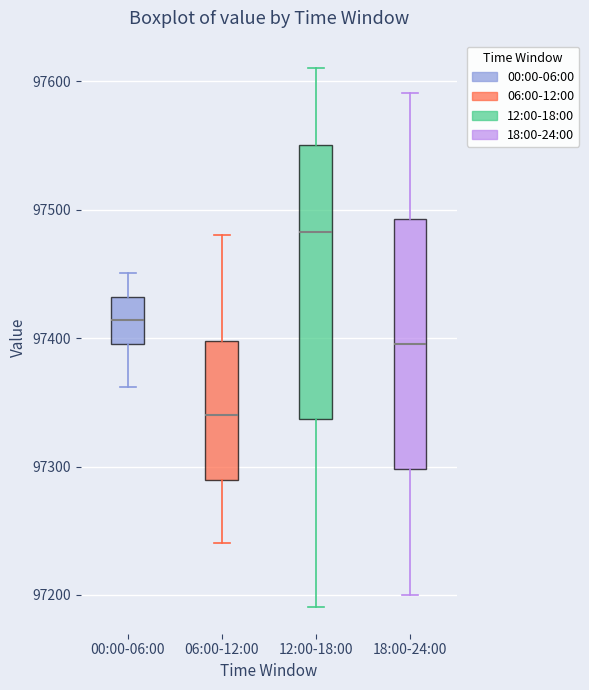

Reading left to right, read every box against the y-axis: the position of its median line, the range the box covers, and the ends of its whiskers. The values are not printed on the chart, so give them approximately, as read against the axis.

00:00-06:00: median 97410, box 97400 to 97430, whiskers 97360 to 97450
06:00-12:00: median 97340, box 97290 to 97400, whiskers 97240 to 97480
12:00-18:00: median 97480, box 97340 to 97550, whiskers 97190 to 97610
18:00-24:00: median 97400, box 97300 to 97490, whiskers 97200 to 97590